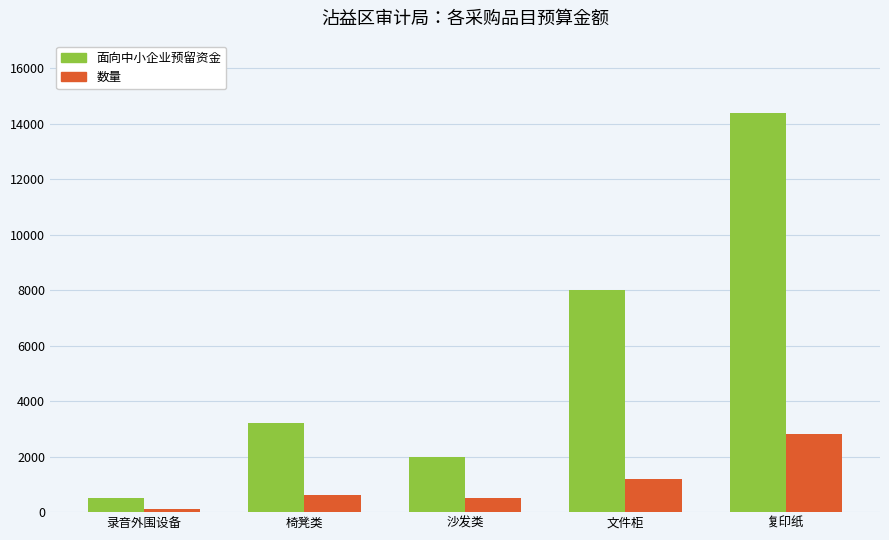

Which label corresponds to the largest value in the chart?

复印纸